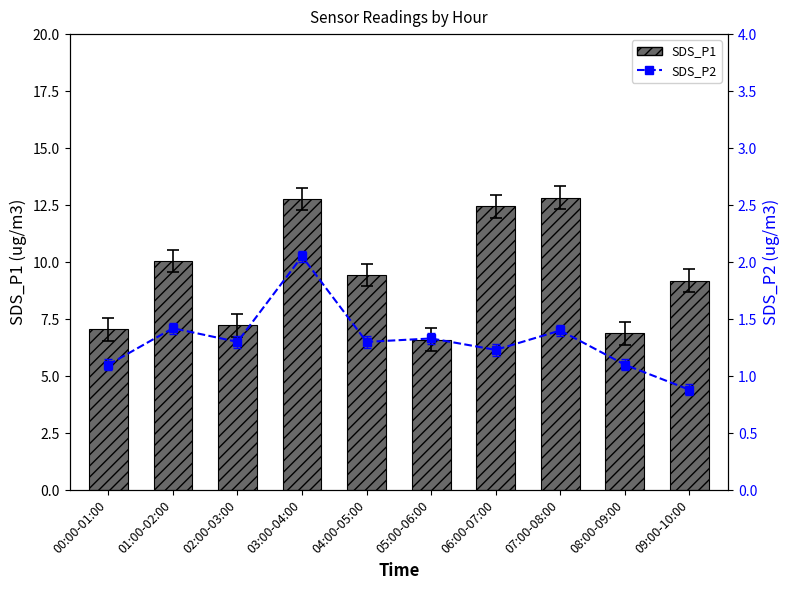

At which category does the chart reach its peak across all series?

07:00-08:00